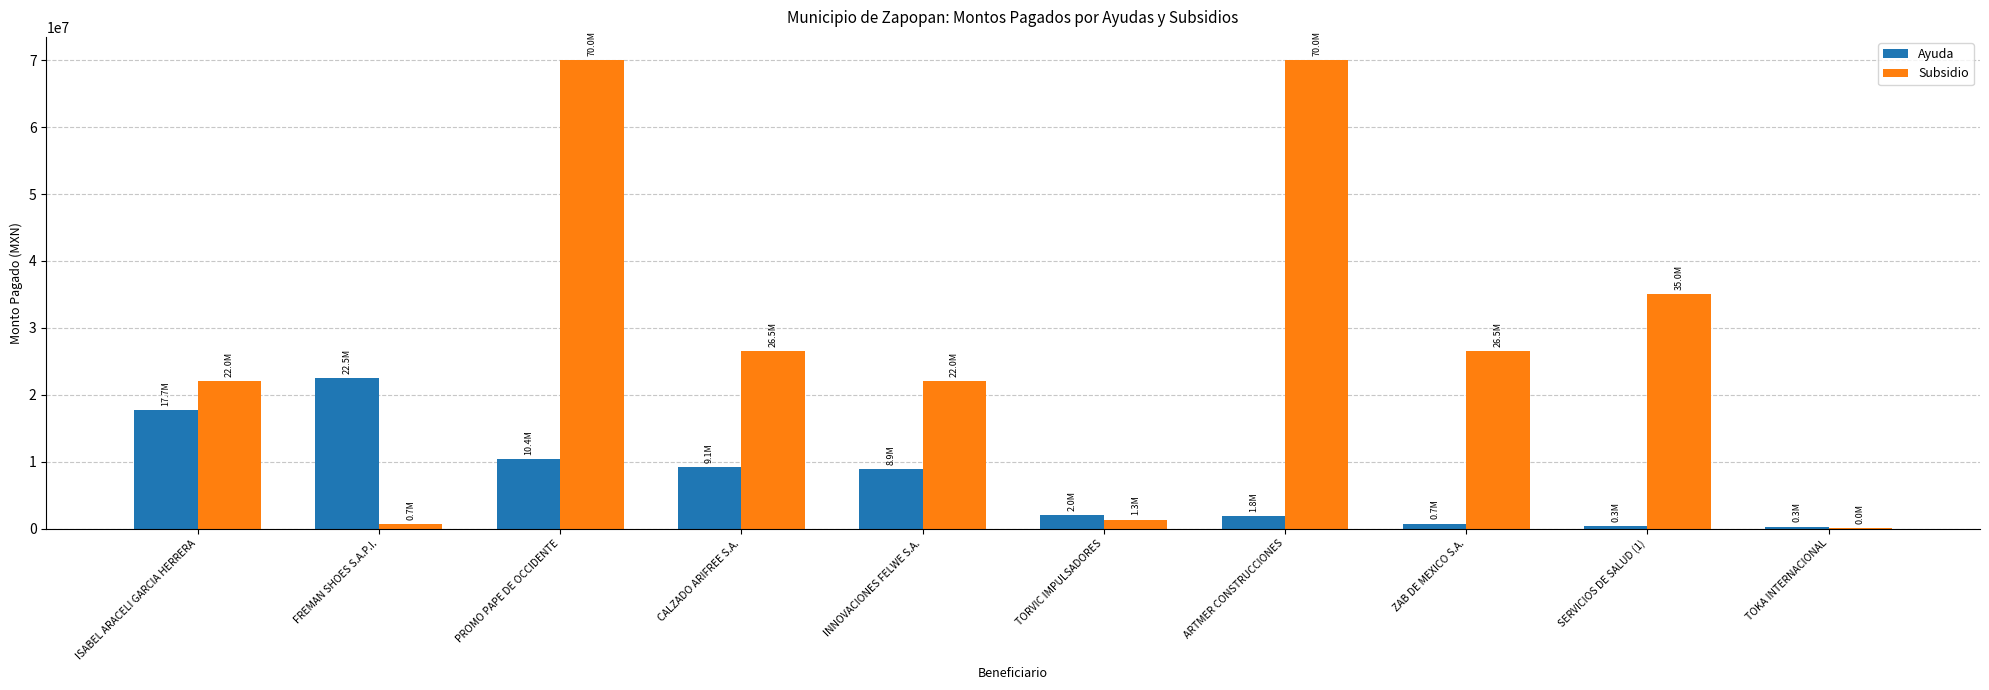

What is the maximum value for Subsidio?

70000000.0